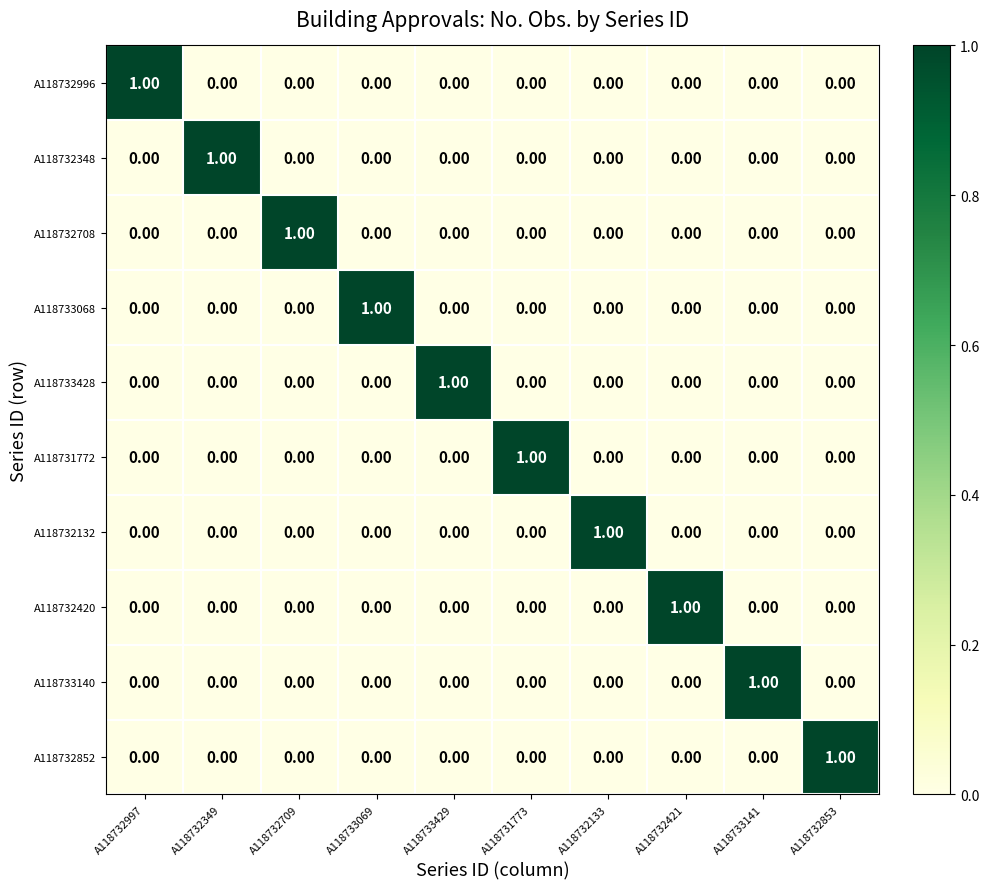

At how many categories does at least one series exceed 0?

10